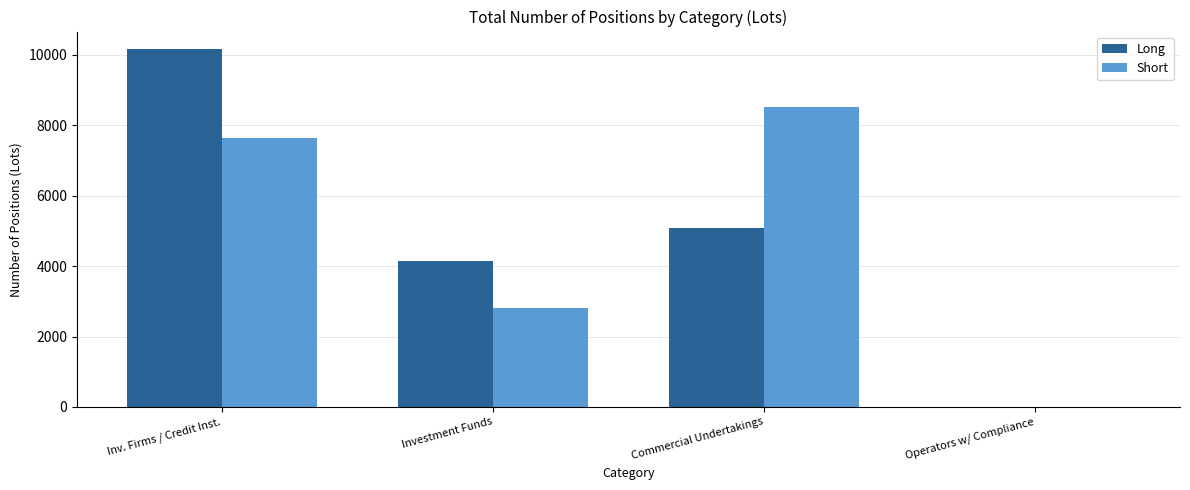

What is the sum of all Short values?

18945.0